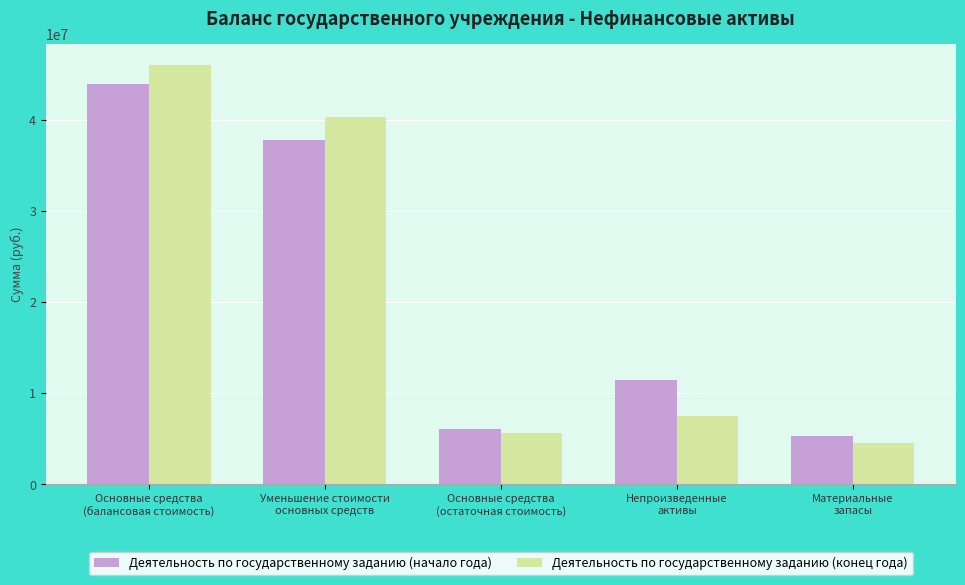

At which label does Деятельность по государственному заданию (конец года) reach its minimum?

Материальные
запасы